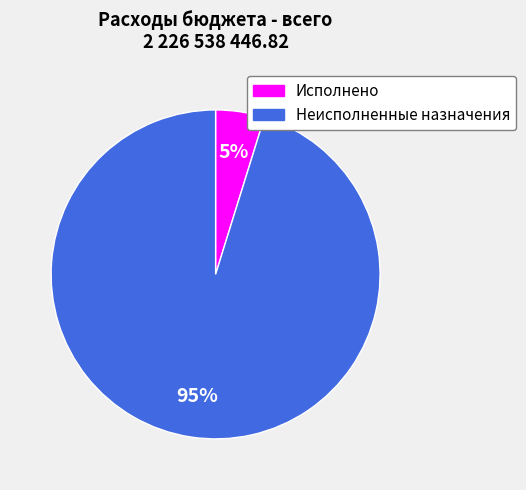

To the nearest percent, what portion does Исполнено represent?

5%